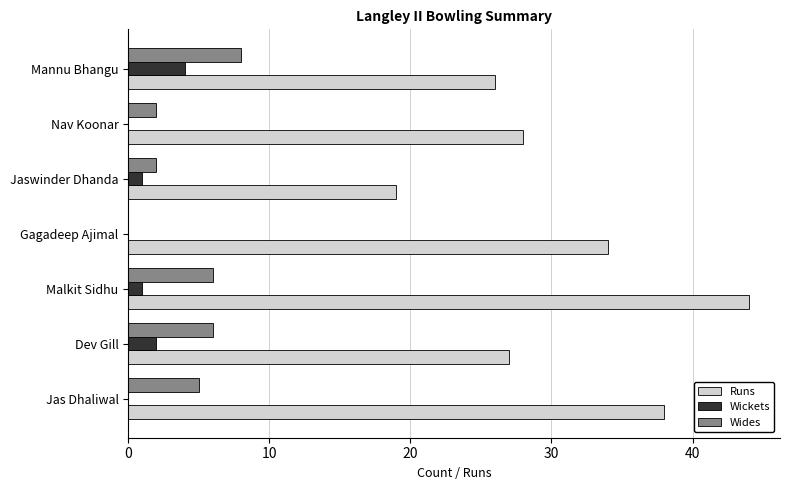

The Wides series shows 0 at Gagadeep Ajimal. True or false?

True